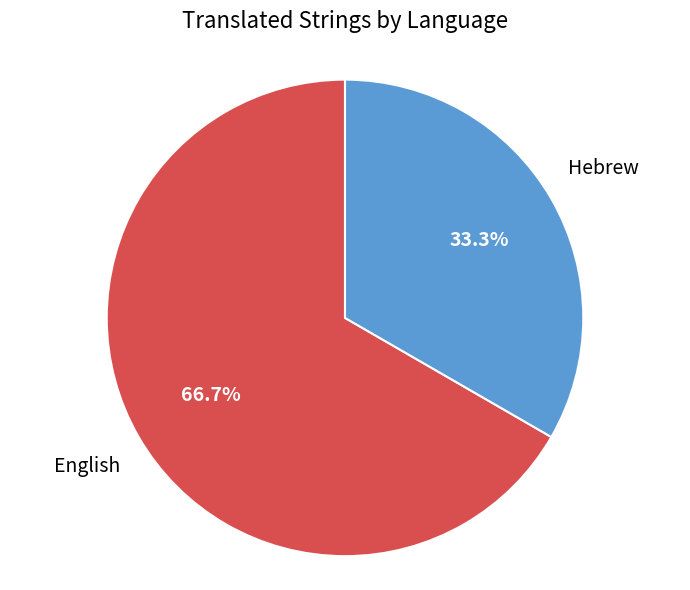

Is there a majority slice in this chart?

Yes